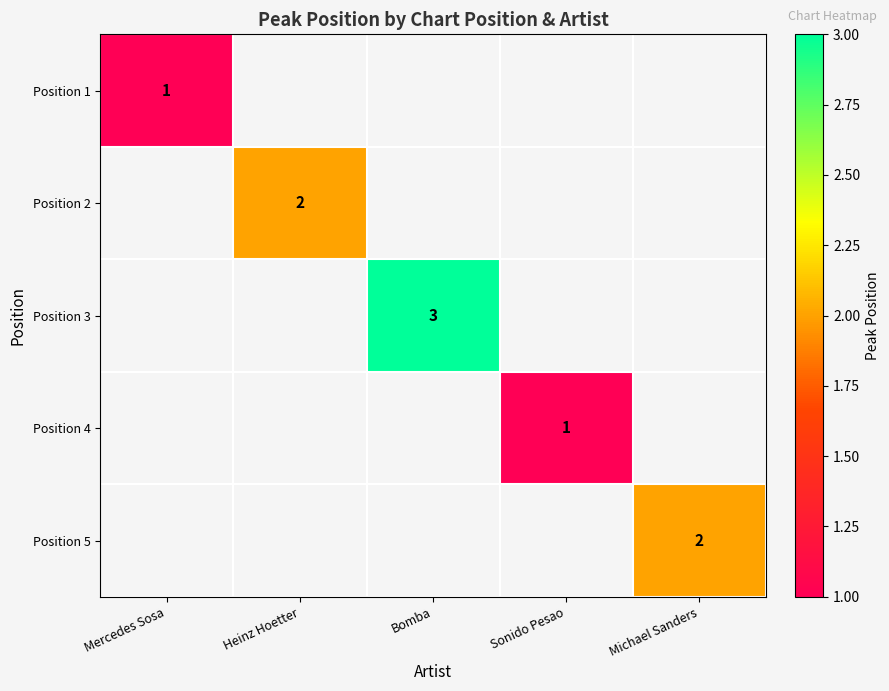

At how many categories does at least one series exceed 1?

3